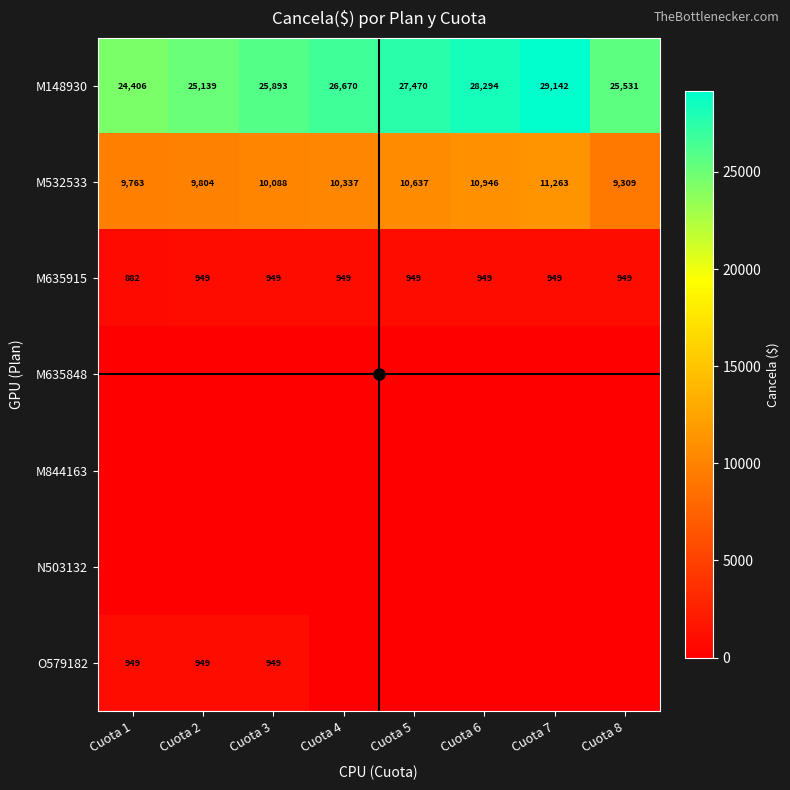

How many categories are shown in the chart?

8